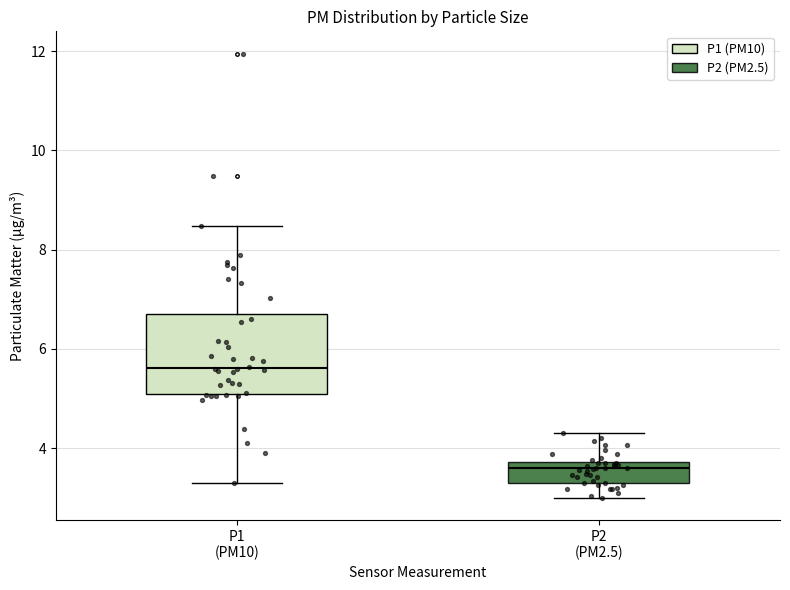

Reading left to right, transcribe this box plot: for each box, give where its median line is, the range the box spans, and where its two whiskers end, as read against the y-axis. The values are not printed on the chart, so give them approximately, as read against the axis.

P1 (PM10): median 5.6, box 5.0 to 6.8, whiskers 3.4 to 8.4
P2 (PM2.5): median 3.6, box 3.4 to 3.8, whiskers 3.0 to 4.4